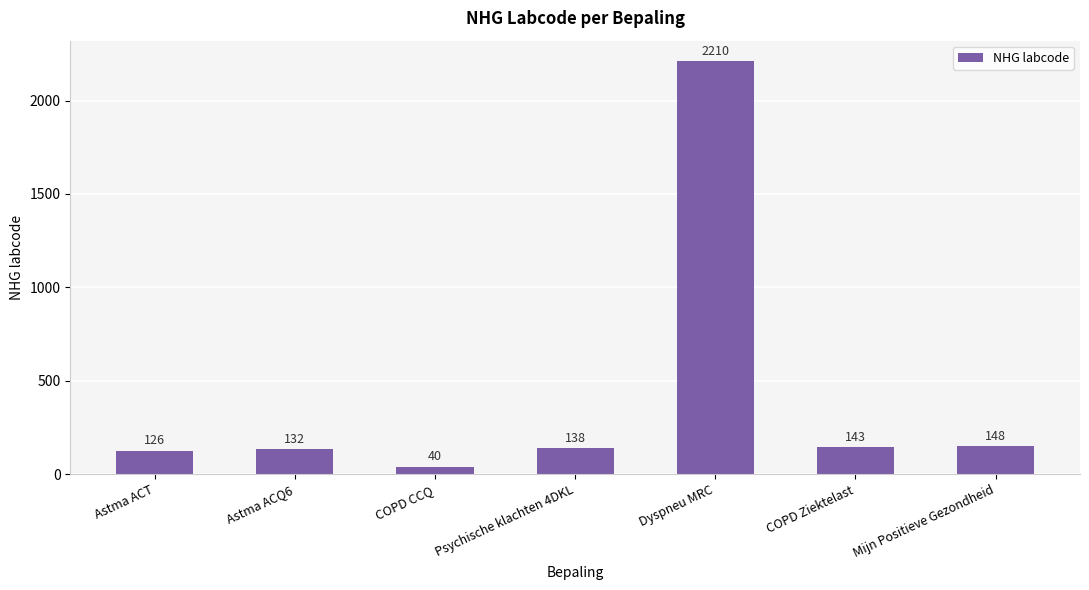

Between Psychische klachten 4DKL and COPD CCQ, which is larger?

Psychische klachten 4DKL